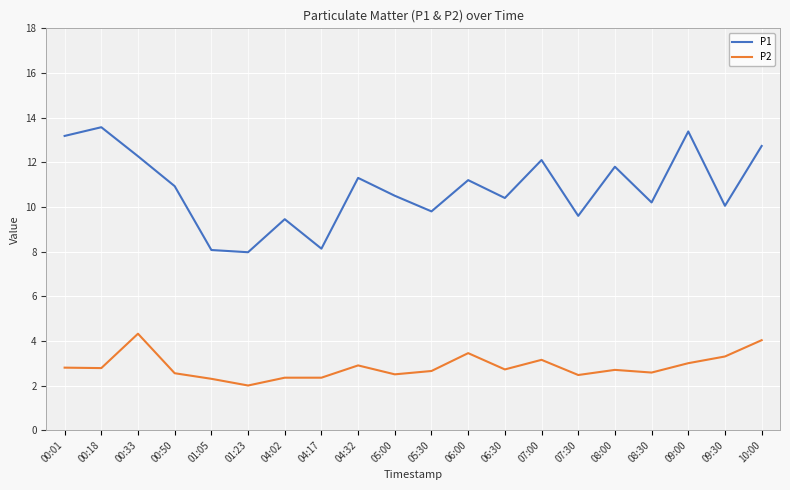

Where does the P1 series first go above 10?

00:01